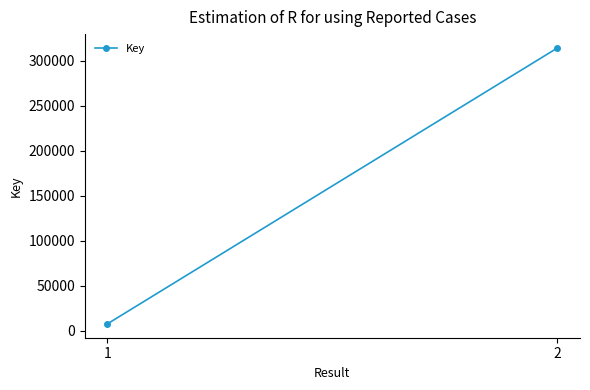

Rank the categories by value from highest to lowest.

2, 1